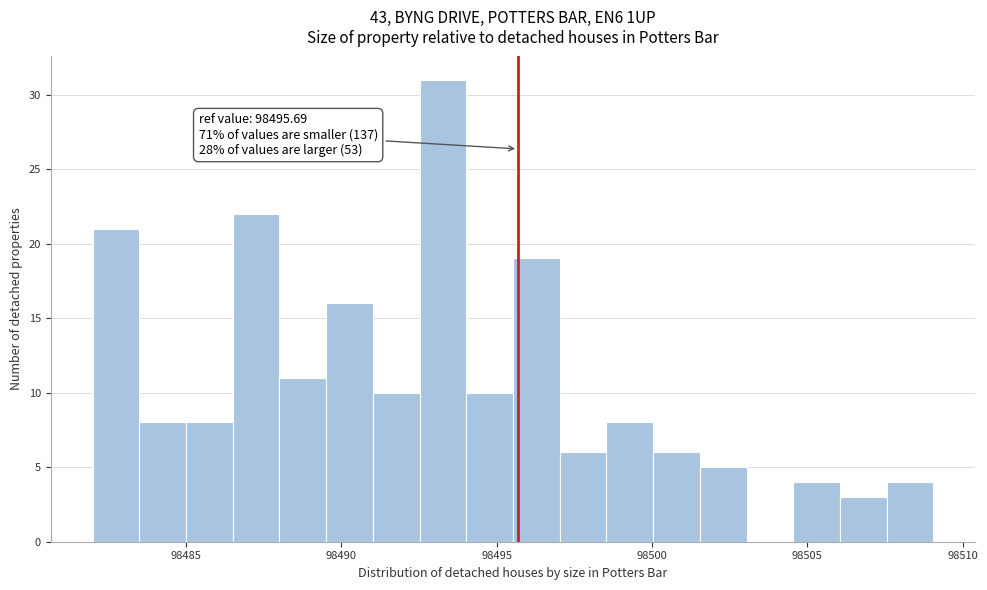

Read against the x-axis, roughly where is the centre of the tallest bar?

98493.5